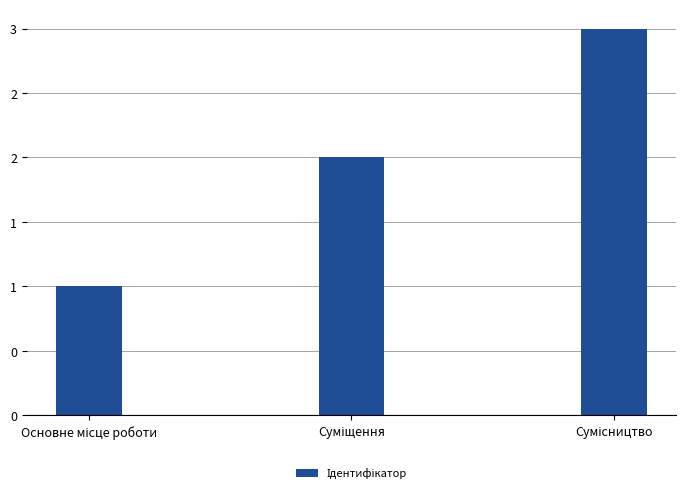

Are the bars horizontal?

No